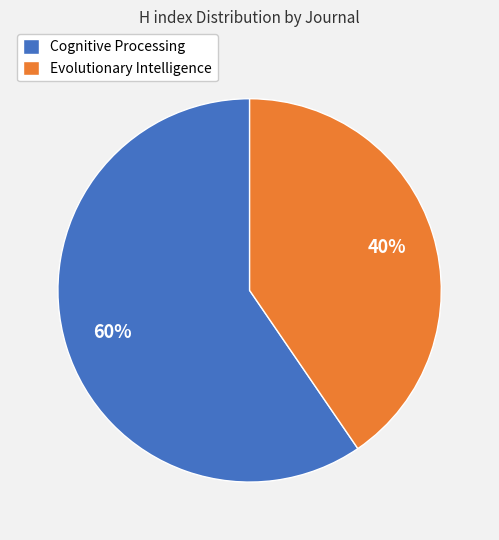

Is it true that Evolutionary Intelligence is 40% of the pie?

True